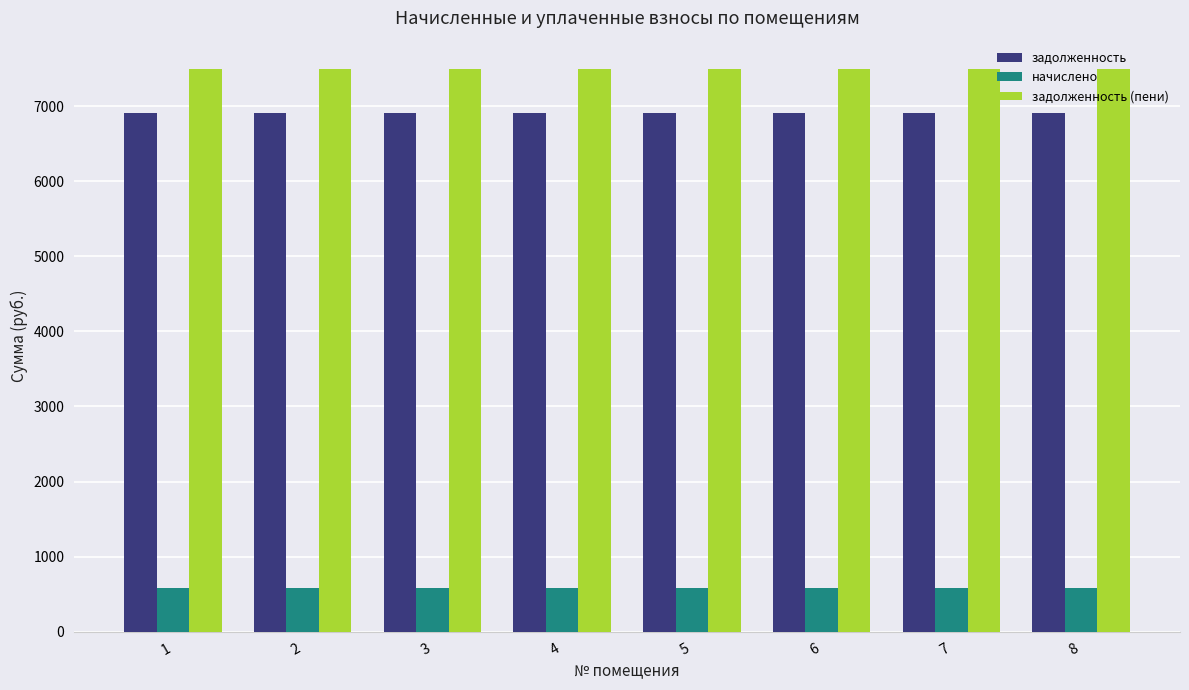

What is the minimum value for задолженность (пени)?

7495.2